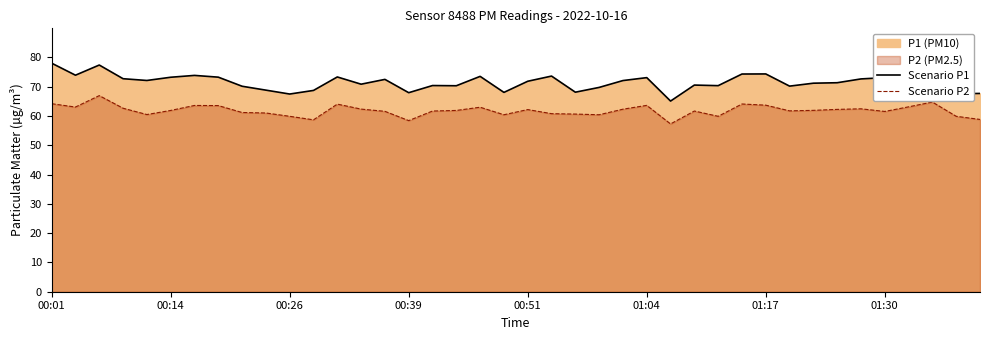

Rank the series at 39 from highest to lowest value.

Scenario P1, Scenario P2